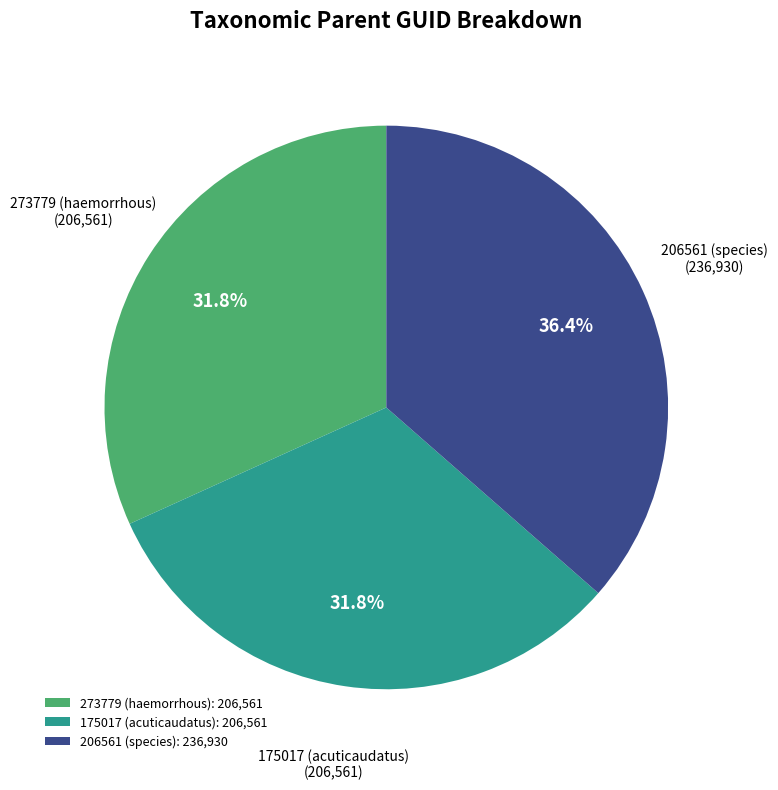

Is it true that 273779 (haemorrhous) is 32% of the pie?

True